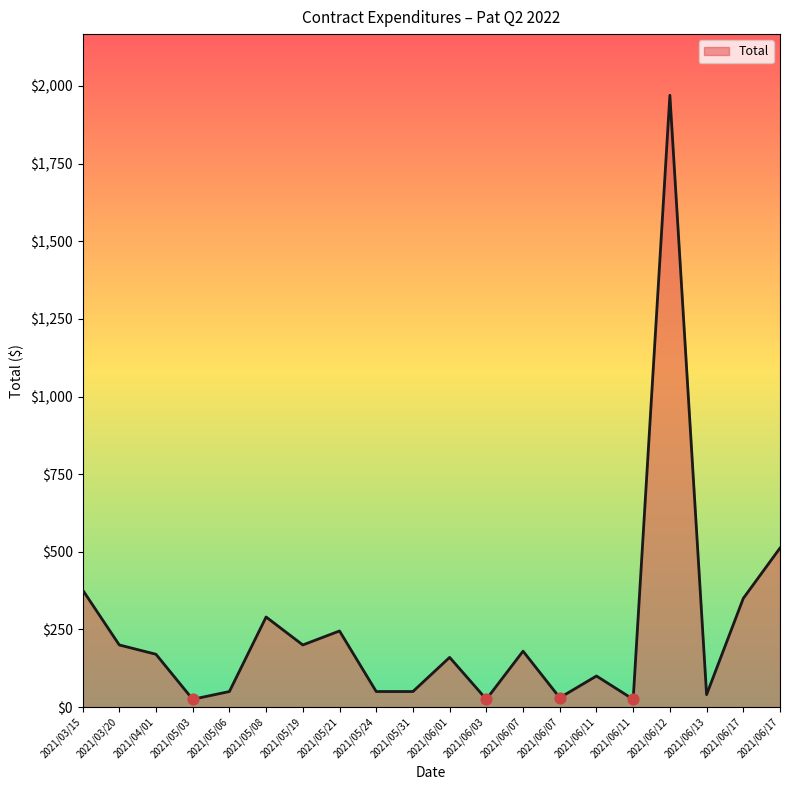

Does the chart have visible grid lines?

No